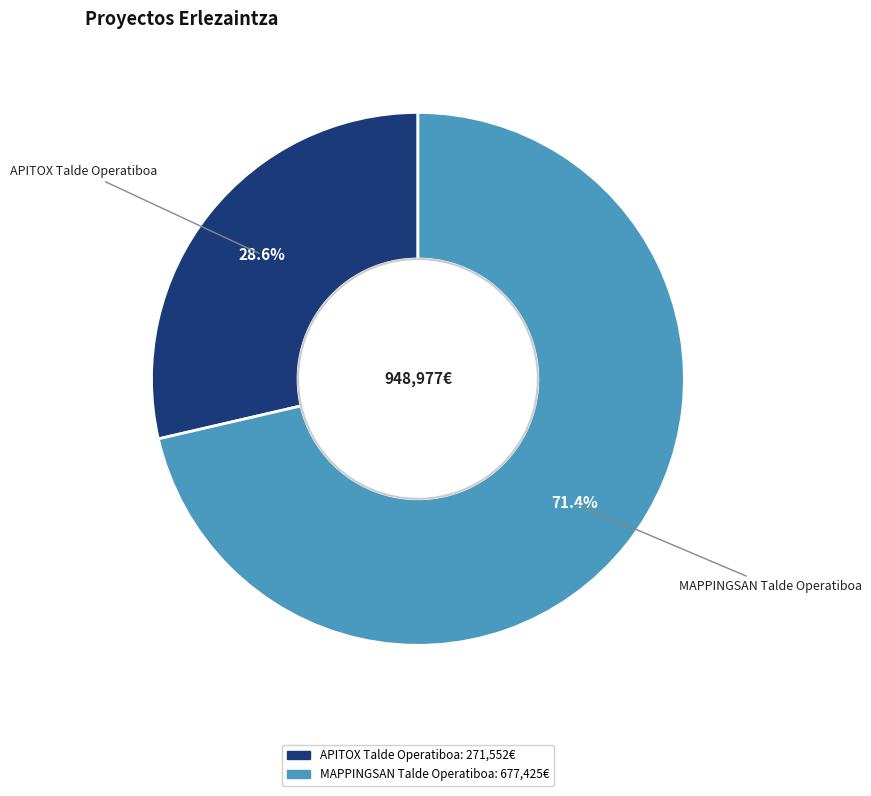

What is the smallest slice in the pie chart?

APITOX Talde Operatiboa